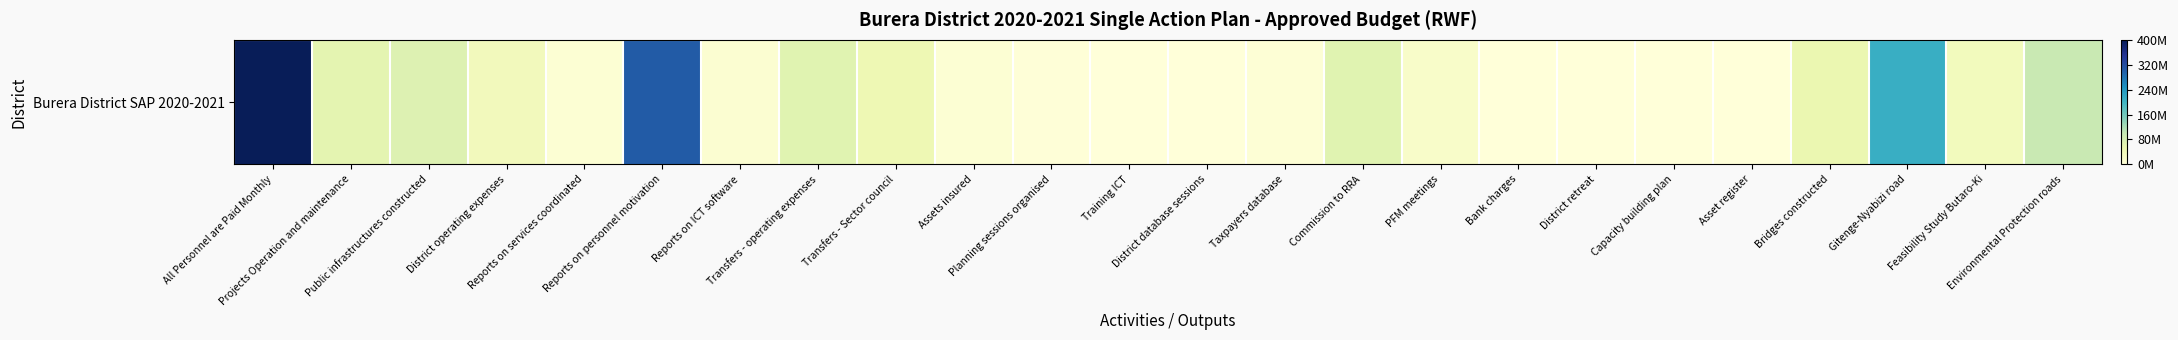

Which category has the highest value across all series?

All Personnel are Paid Monthly